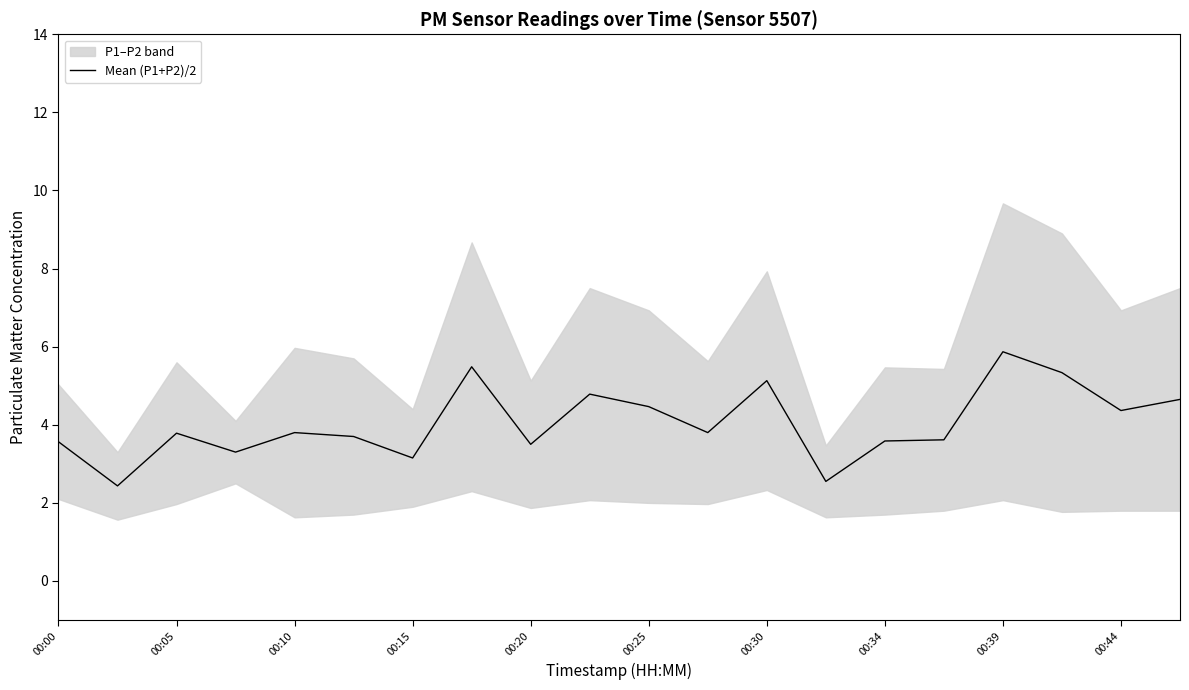

What is the ratio of the value at 11 to the value at 00:00?

1.1